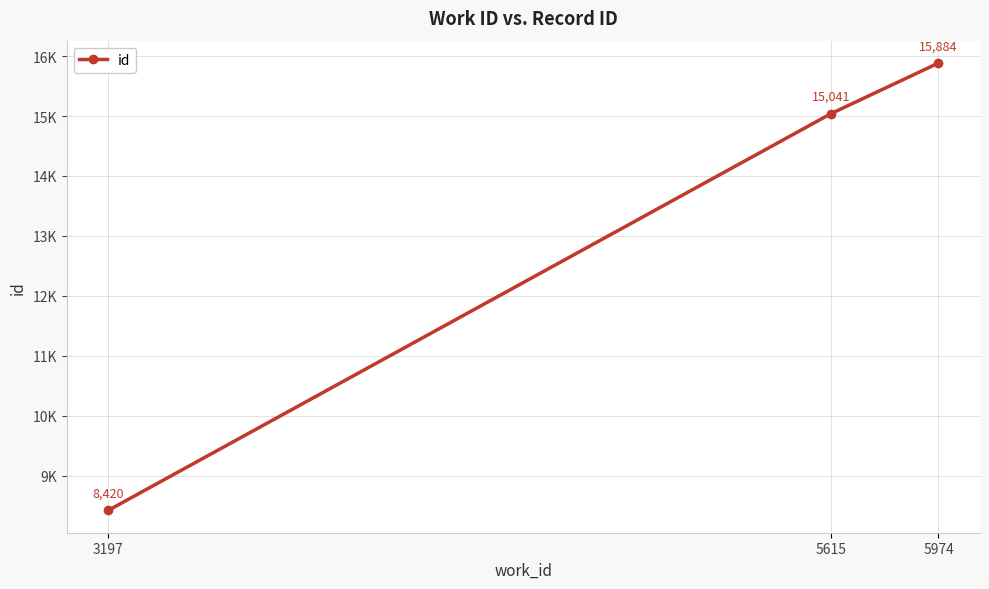

List the labels in order of value, largest first.

5974, 5615, 3197